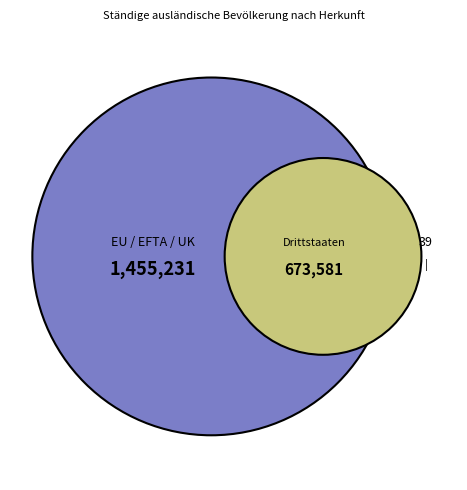

The EU / EFTA / UK slice represents 74% of the pie. True or false?

False